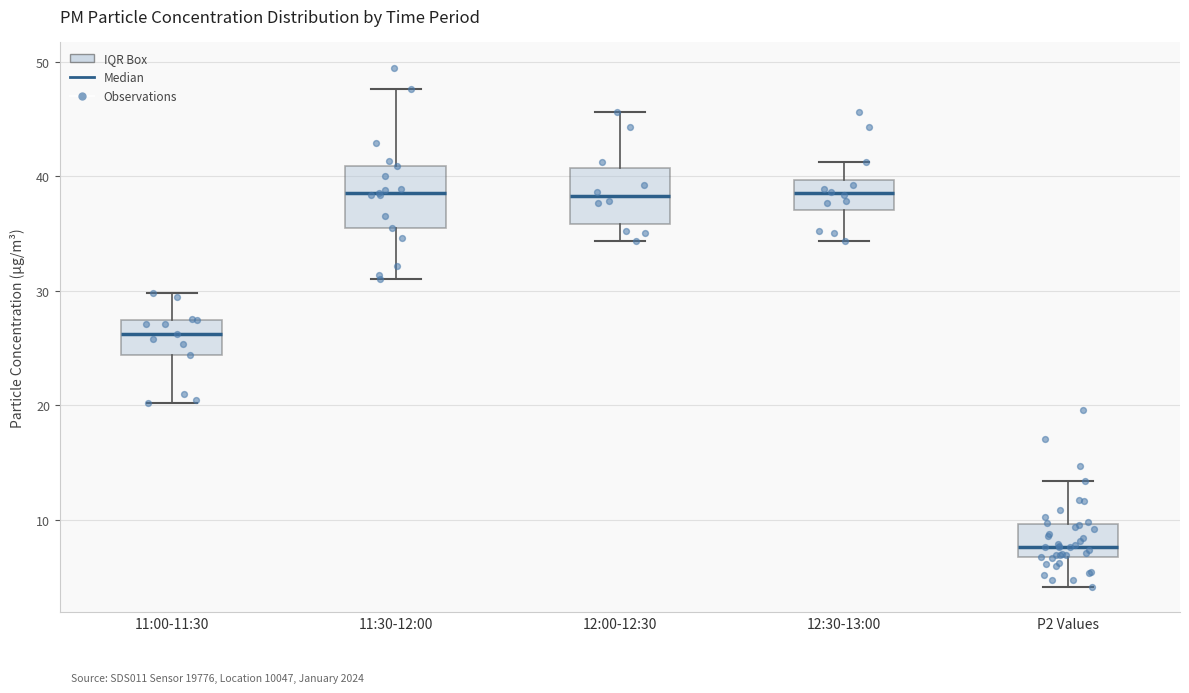

Where does the lower whisker of the box for 12:00-12:30 end on the y-axis? The values are not printed on the chart, so give them approximately, as read against the axis.

34